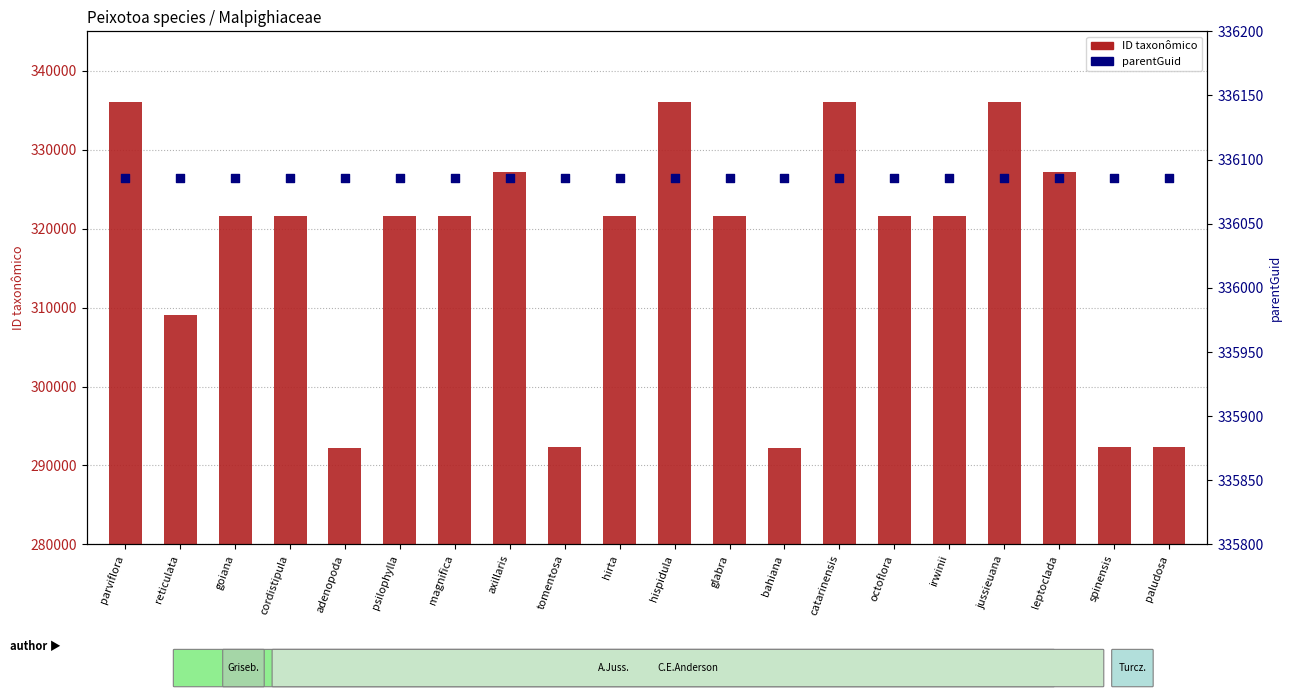

Is the value of ID taxonômico at paludosa greater than the value of parentGuid at cordistipula?

No